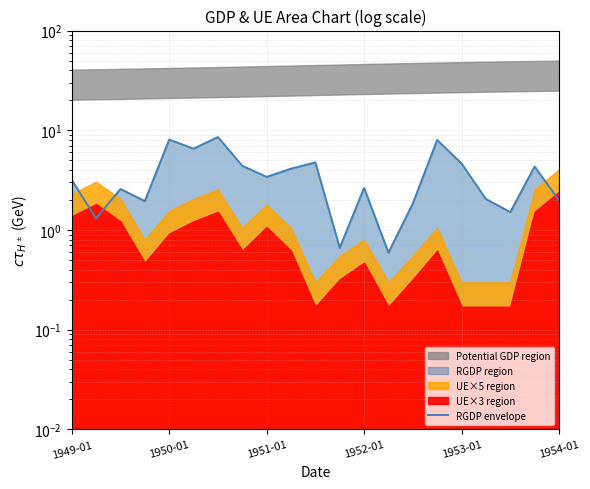

Reading left to right, transcribe all the data shown in this chart.

3.2	1.3	2.6	2.0	8.1	6.5	8.6	4.4	3.4	4.1	4.8	0.7	2.6	0.6	1.8	8.0	4.6	2.0	1.5	4.3	2.0